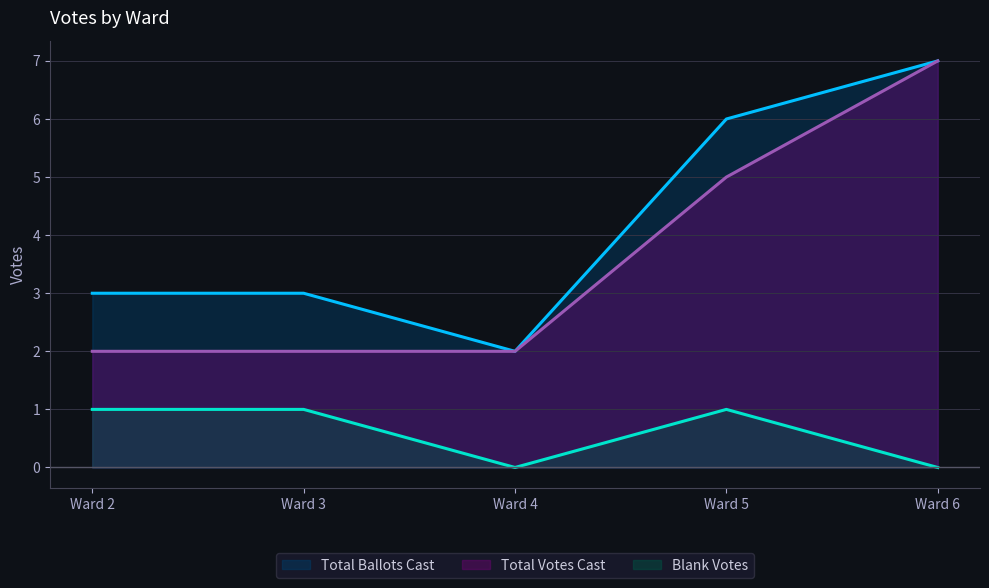

At which label is Blank Votes closest to 0?

Ward 4